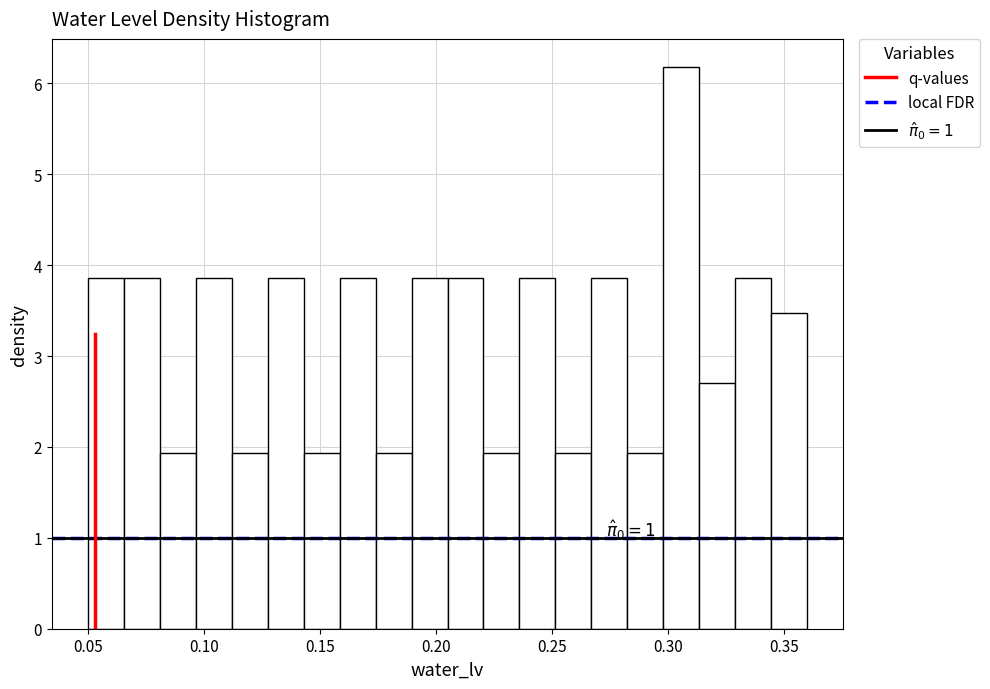

Read against the x-axis, roughly where is the centre of the tallest bar?

0.305